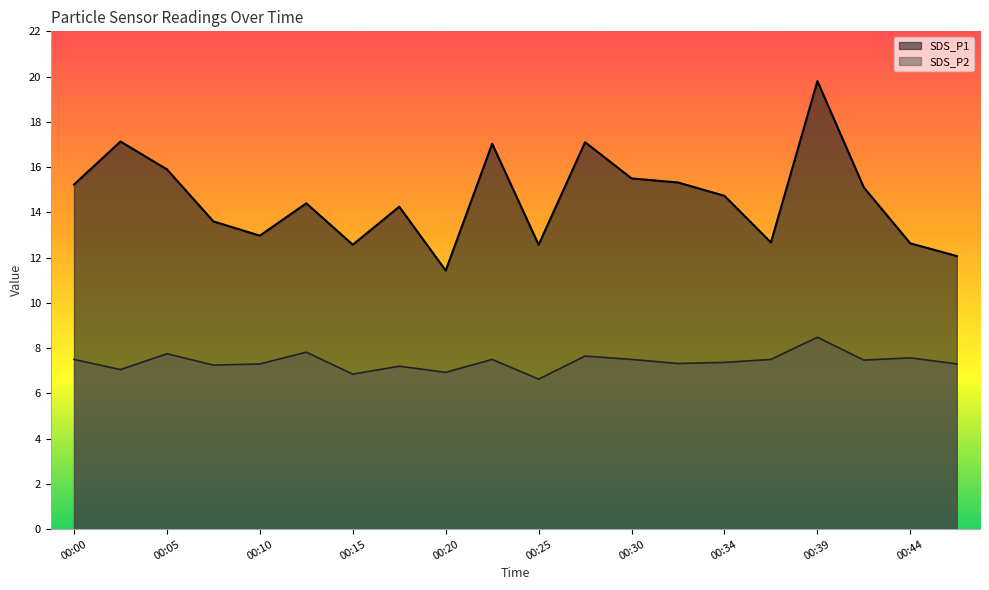

True or false: SDS_P2 and SDS_P1 cross at least once.

False